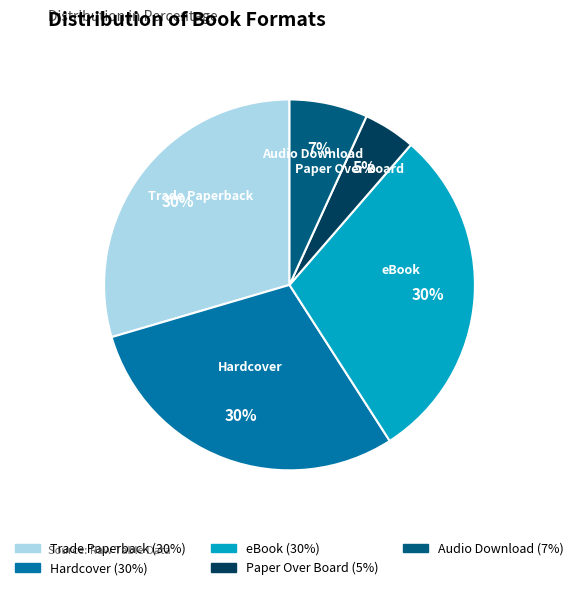

Is there any slice that represents more than half of the pie?

No